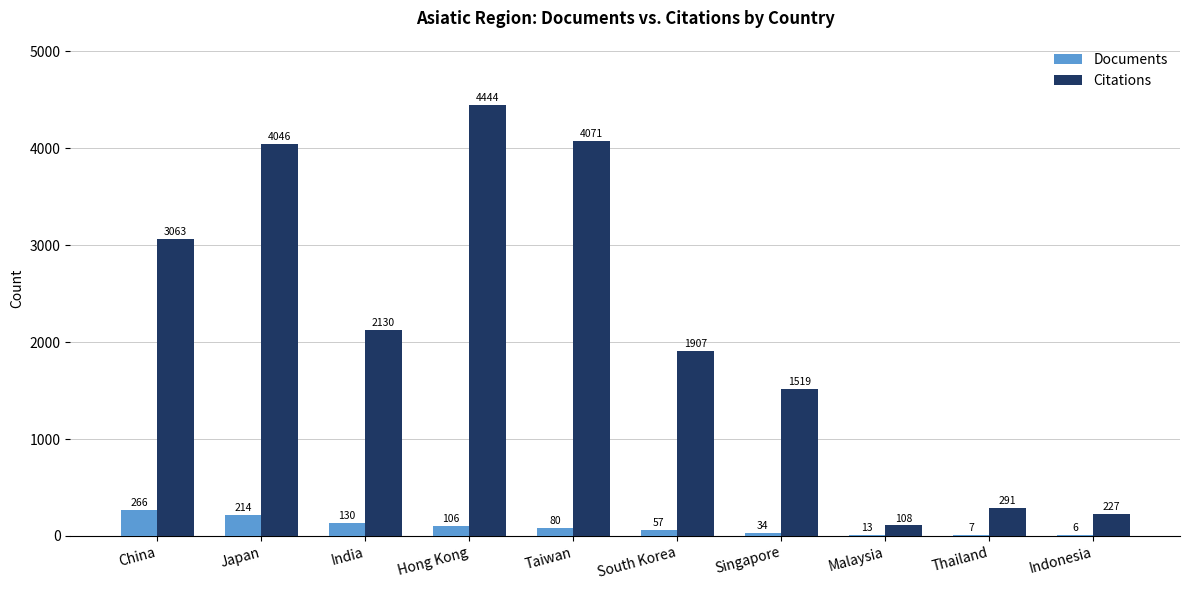

Between India and Malaysia, which series saw the biggest shift?

Citations